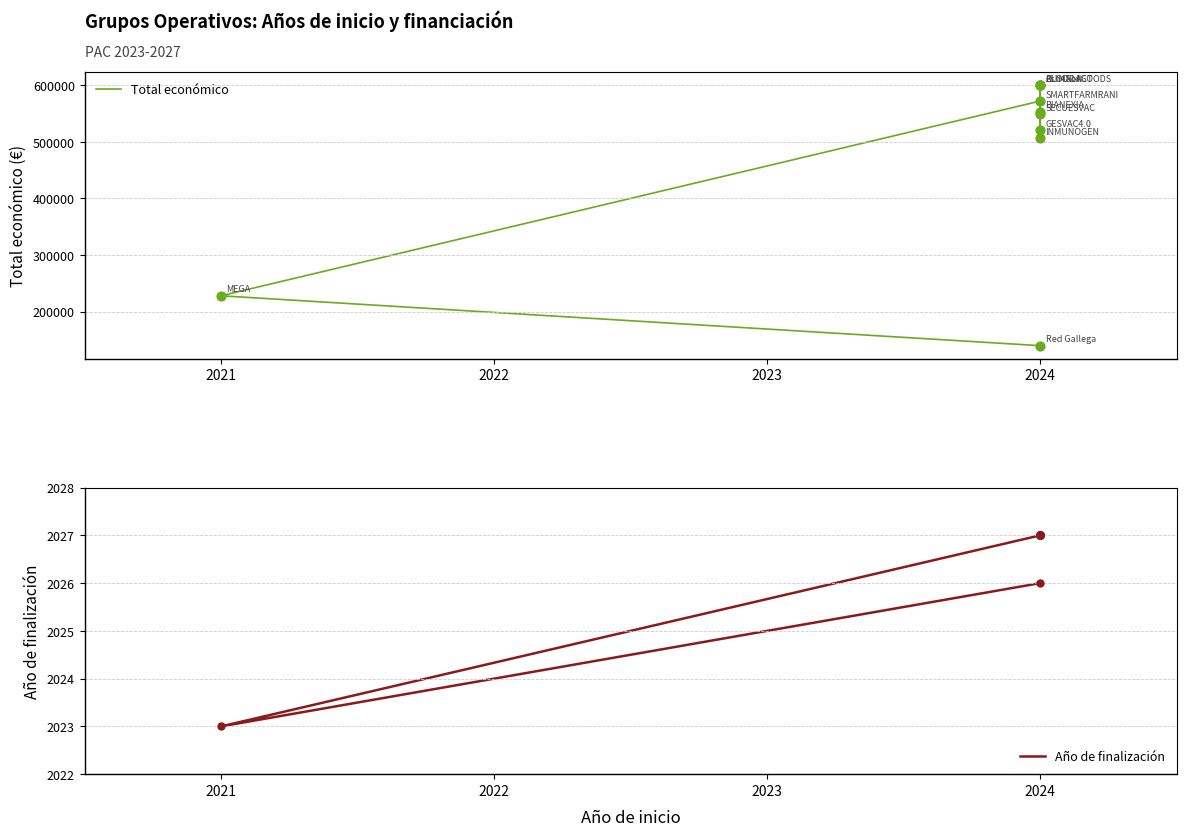

Is the value of Total económico at 2024 greater than the value of Año de finalización at 2024?

Yes